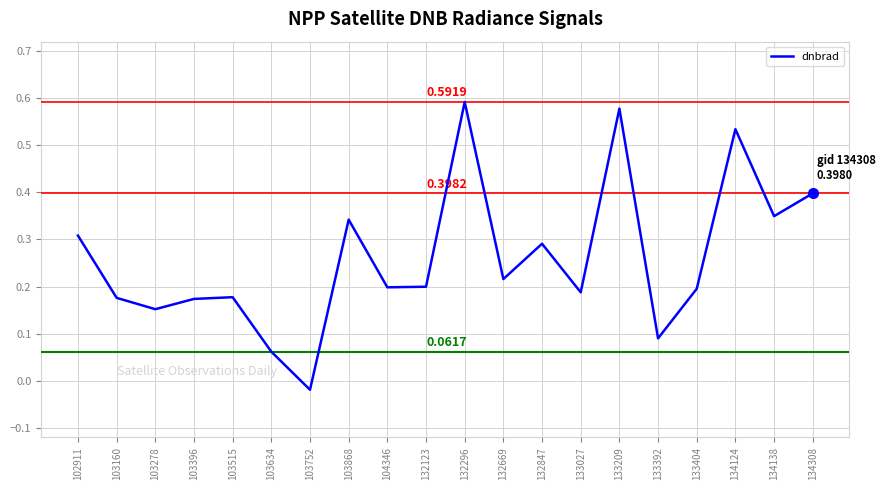

Which has a higher value, 103278 or 103515?

103515